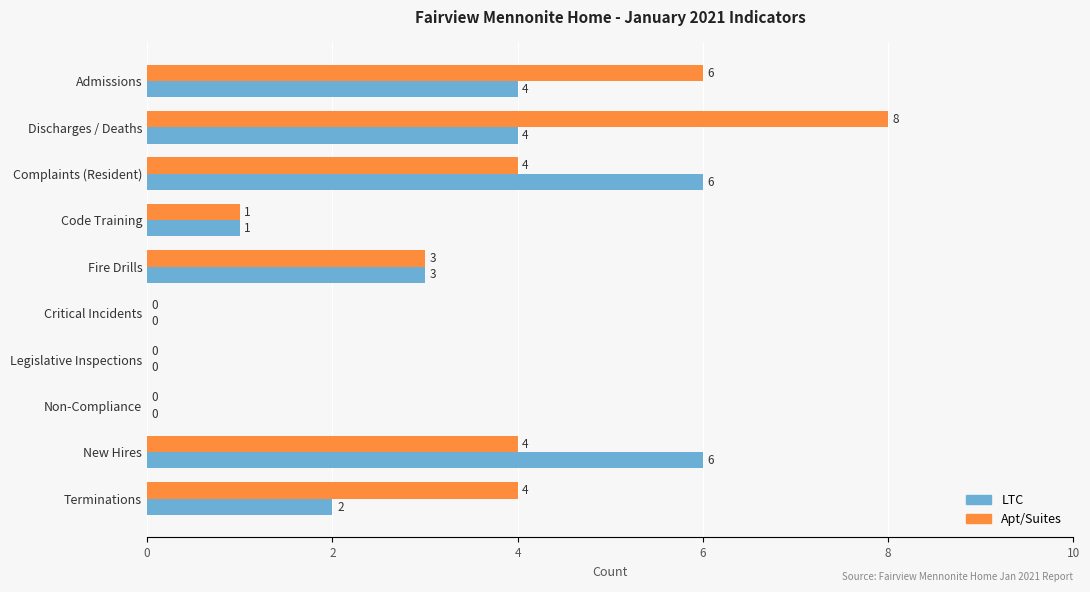

What is the average value of the LTC series?

3